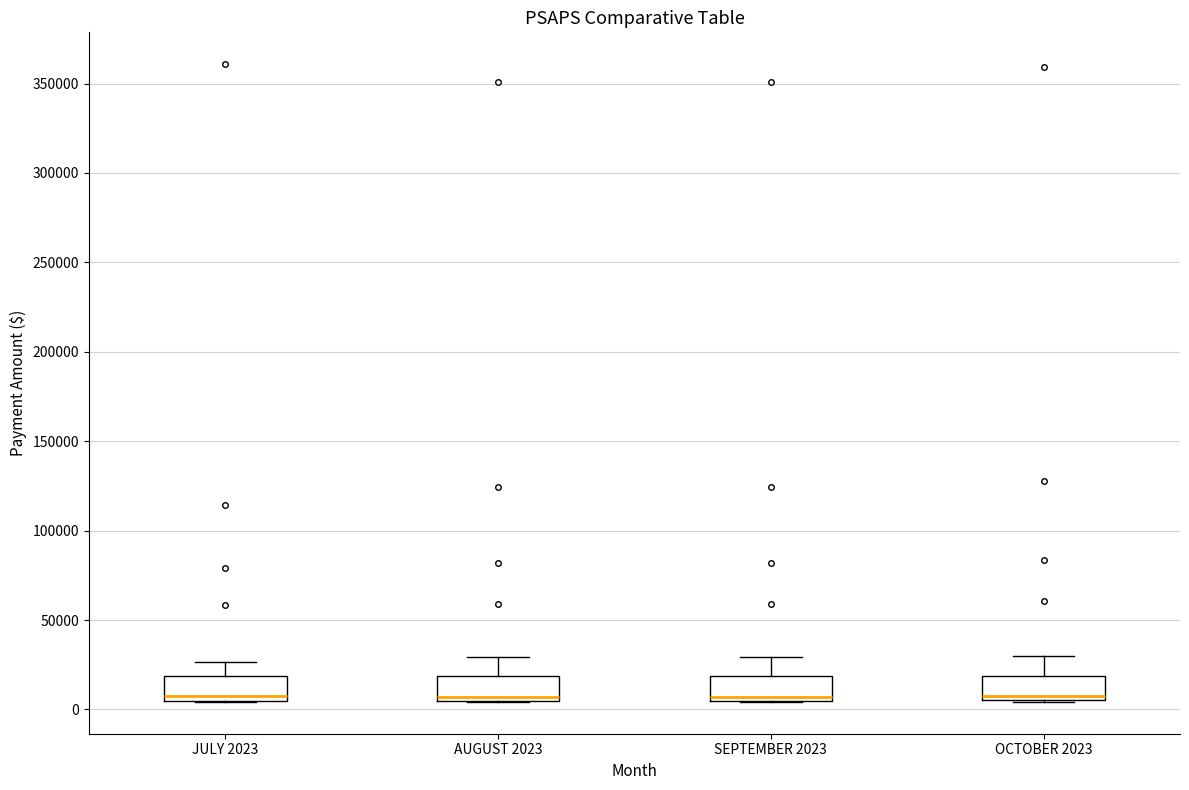

Reading left to right, read every box against the y-axis: the position of its median line, the range the box covers, and the ends of its whiskers. The values are not printed on the chart, so give them approximately, as read against the axis.

JULY 2023: median 5000 (just above the box's lower edge), box 5000 to 20000, whiskers 5000 to 25000
AUGUST 2023: median 5000 (just above the box's lower edge), box 5000 to 20000, whiskers 5000 to 30000
SEPTEMBER 2023: median 5000 (just above the box's lower edge), box 5000 to 20000, whiskers 5000 to 30000
OCTOBER 2023: median 5000 (just above the box's lower edge), box 5000 to 20000, whiskers 5000 to 30000